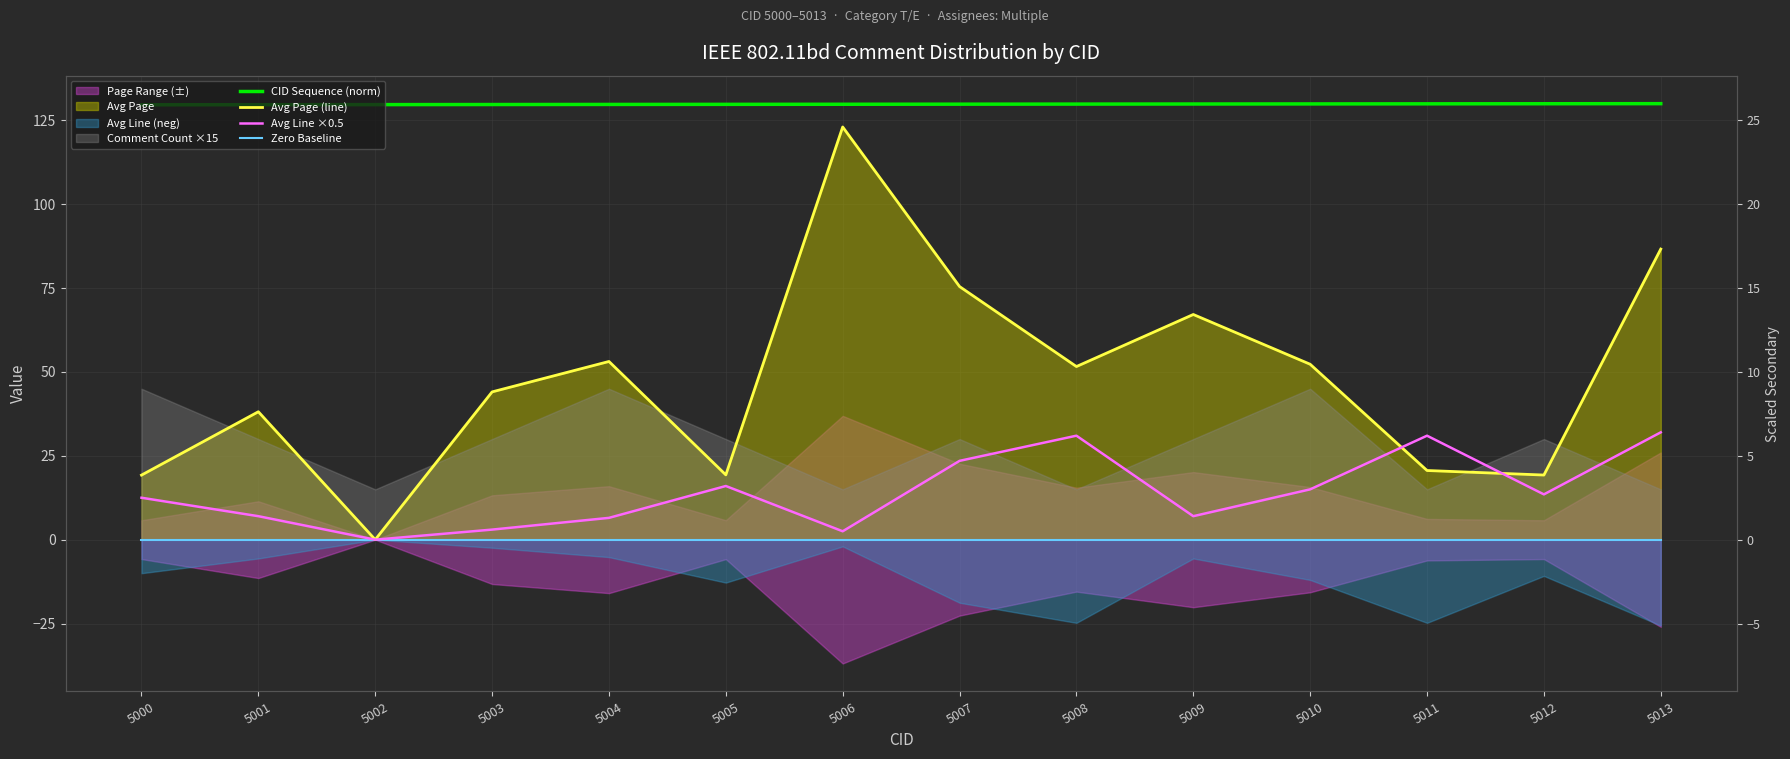

Is the value of Zero Baseline at 5005 greater than the value of Avg Page (line) at 5001?

No